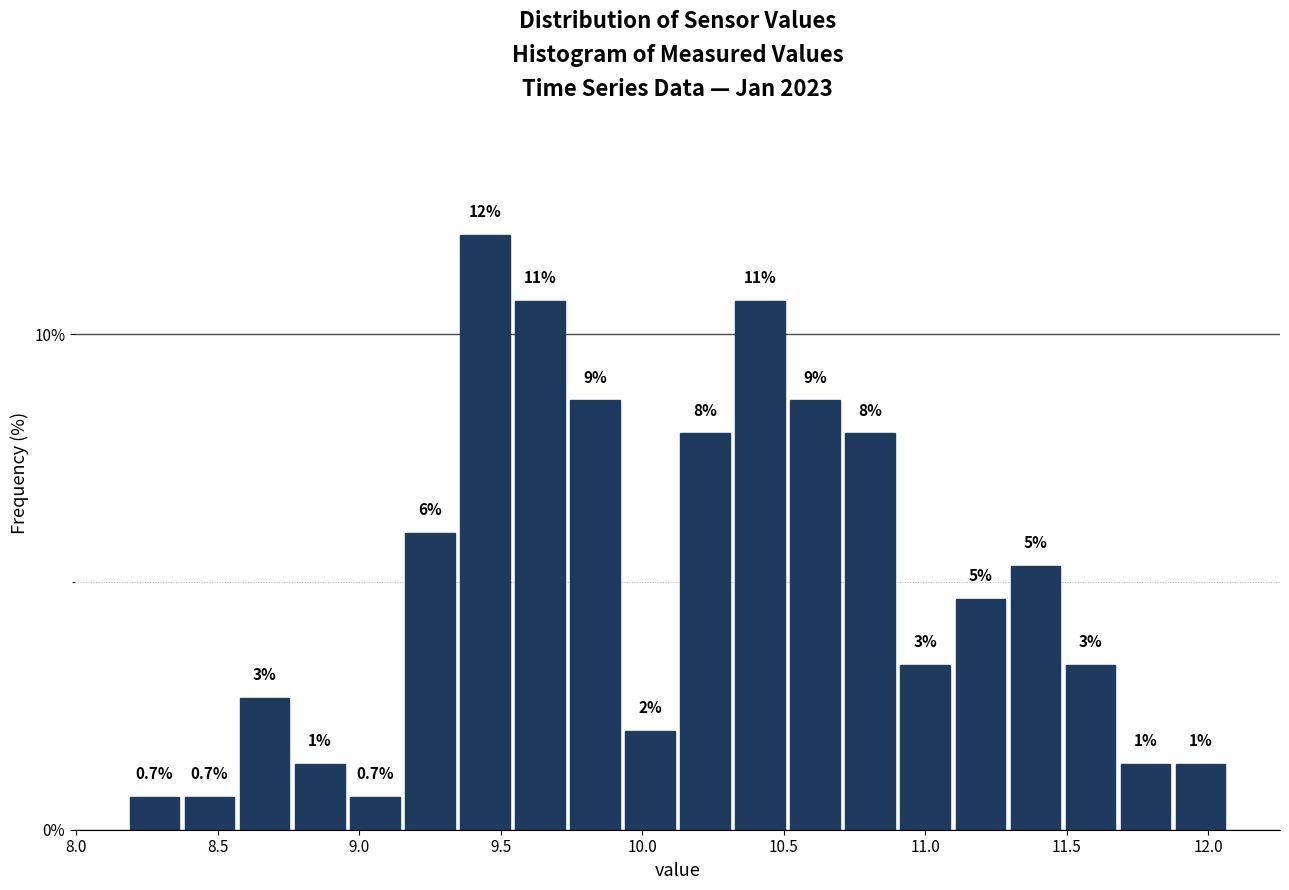

Around what value on the x-axis is the tallest bar? Give the approximate position of its centre, as read against the axis.

9.45